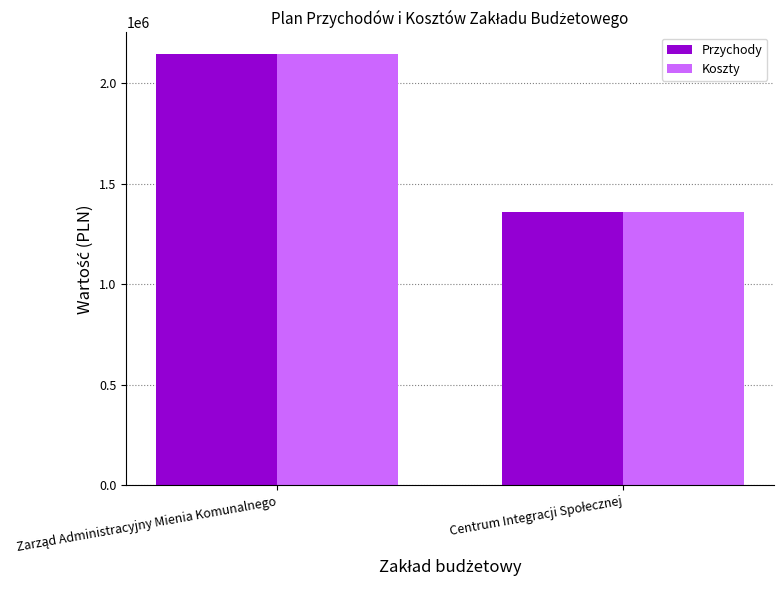

What is the average value of the Koszty series?

1752427.7